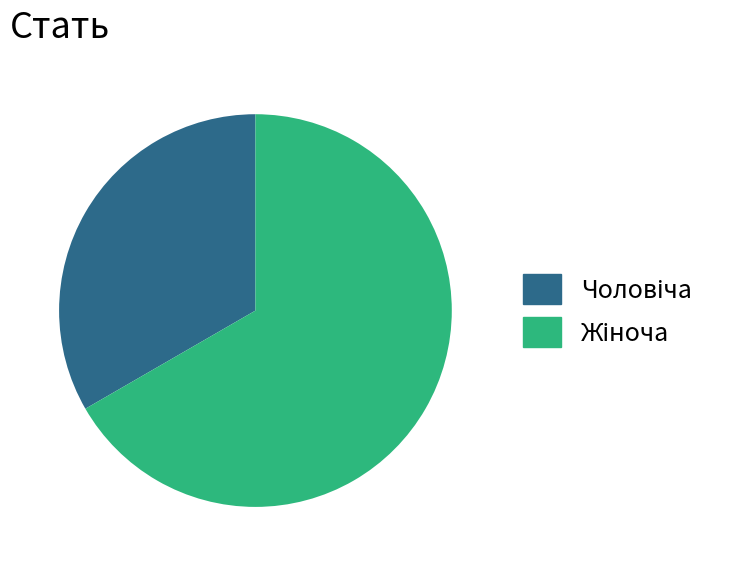

Does any single category account for the majority?

Yes